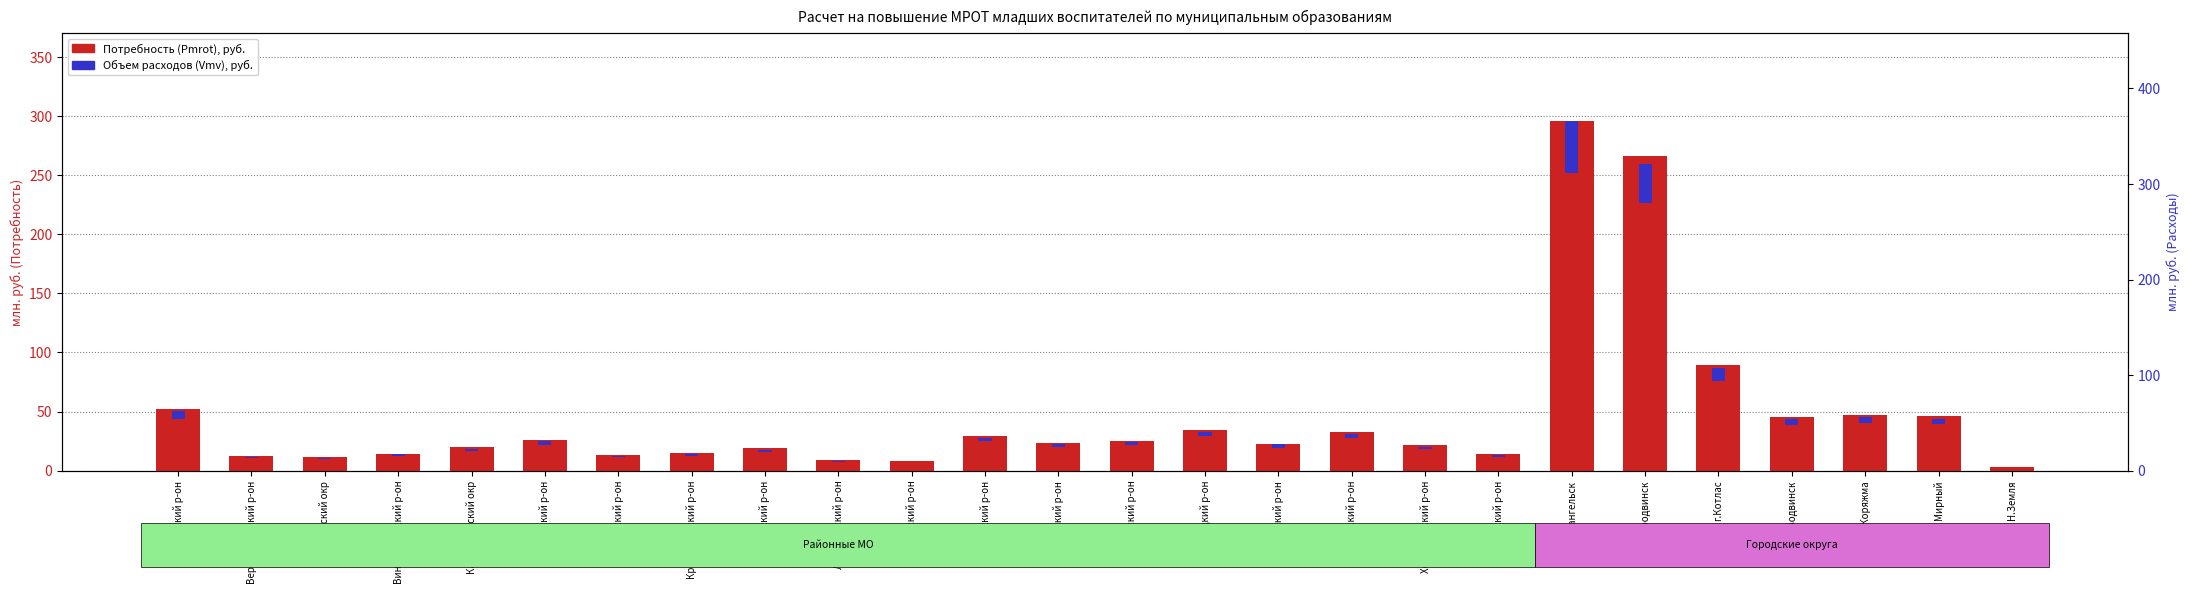

What position from the left is Каргопольский окр?

5